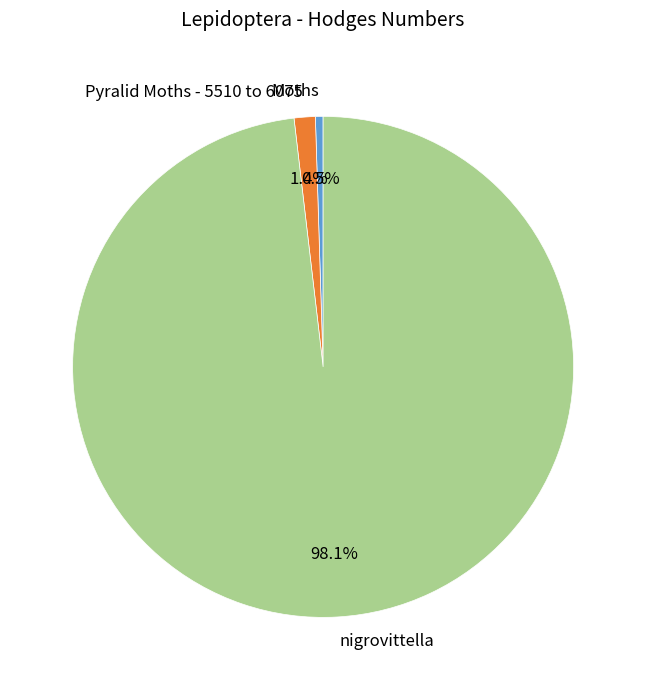

To the nearest percent, what is the average slice percentage?

33%